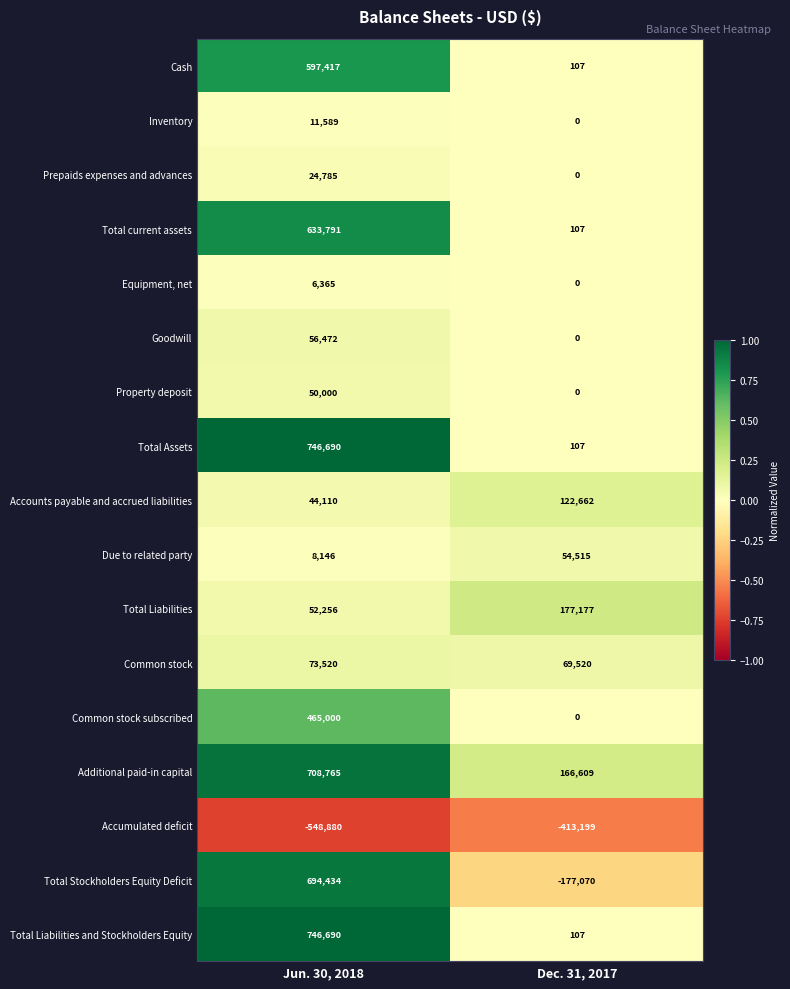

What is the maximum value shown in the chart?

746690